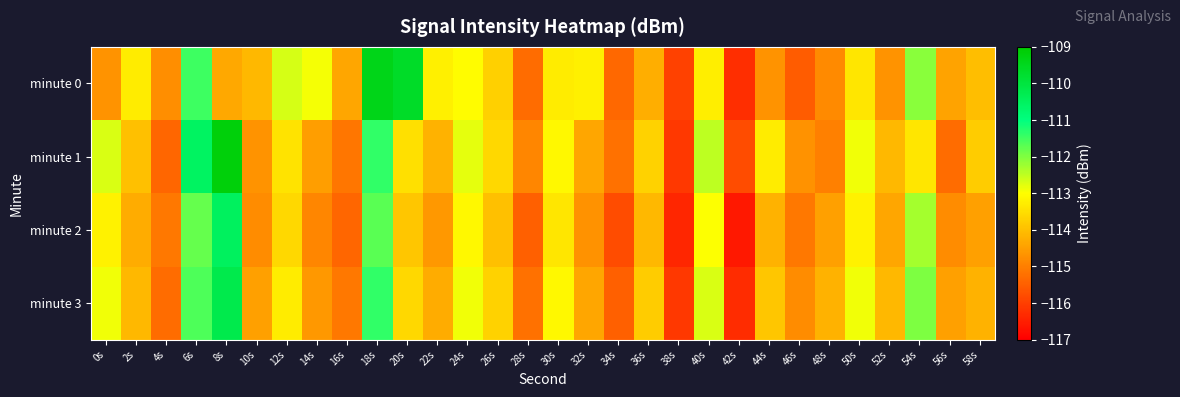

What is the difference between the highest and lowest values at 32s?

1.5